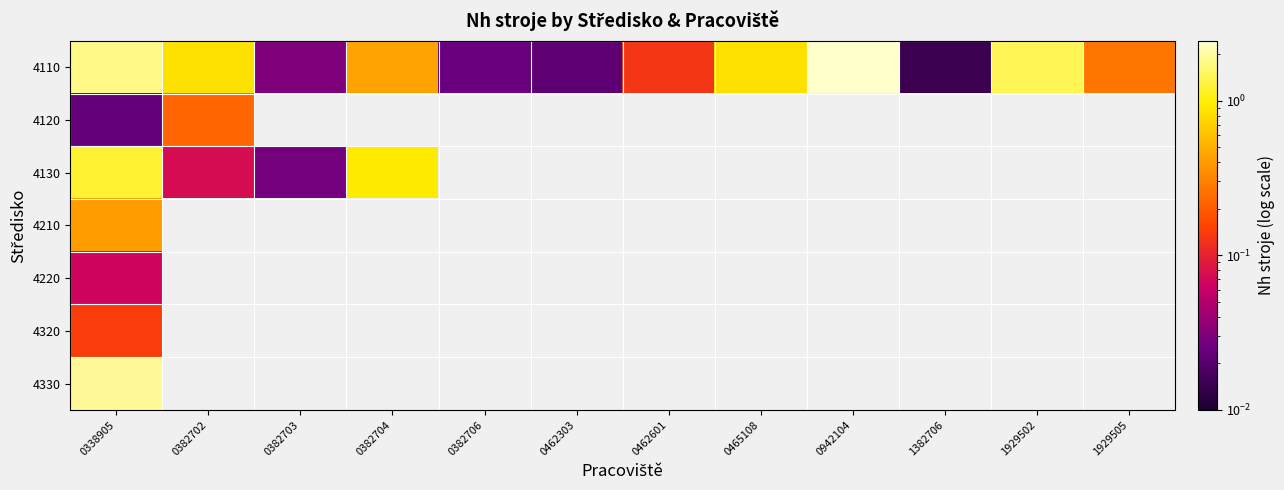

How many positive values does the 4120 series have?

2